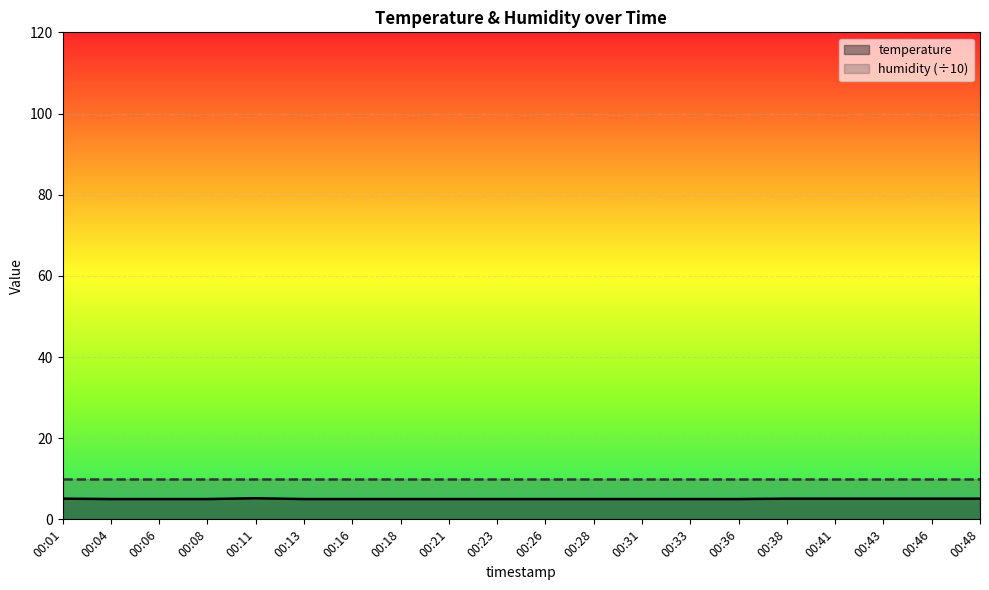

List the labels in order of value, smallest first.

00:04, 00:06, 00:08, 00:13, 00:16, 00:18, 00:21, 00:23, 00:26, 00:28, 00:31, 00:33, 00:36, 00:01, 00:38, 00:41, 00:43, 00:46, 00:48, 00:11